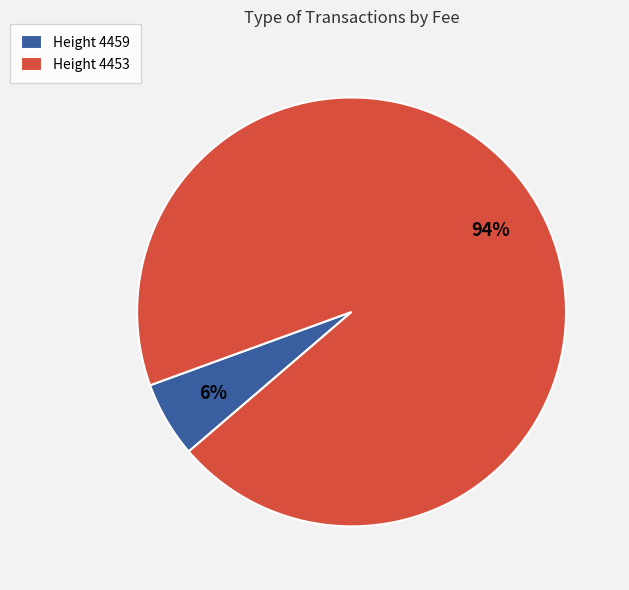

How many slices are in this pie chart?

2